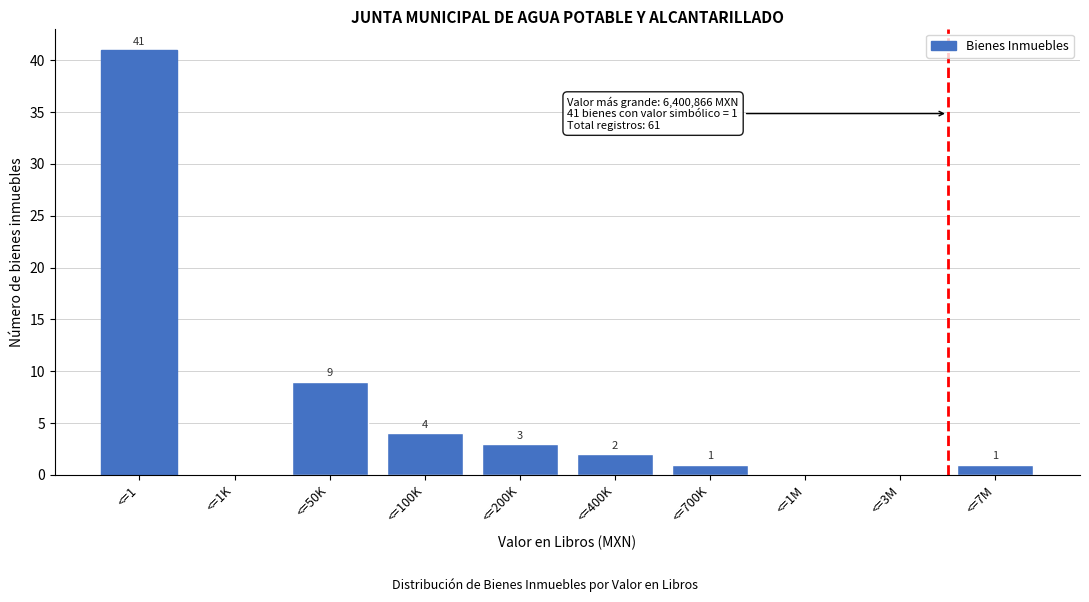

Reading left to right, transcribe all the data shown in this chart.

<=1=41	<=1K=0	<=50K=9	<=100K=4	<=200K=3	<=400K=2	<=700K=1	<=1M=0	<=3M=0	<=7M=1